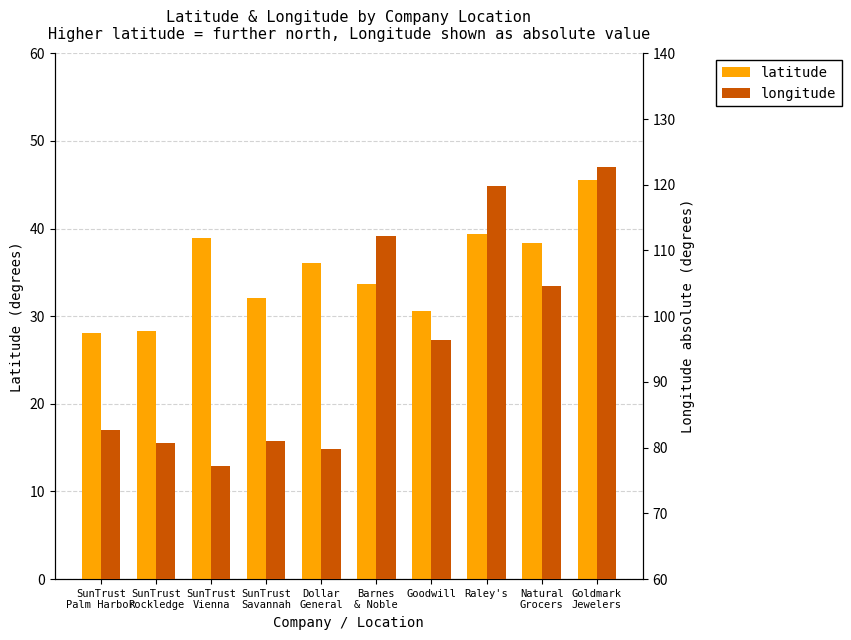

At SunTrust
Savannah, list the series in order from largest to smallest.

longitude, latitude